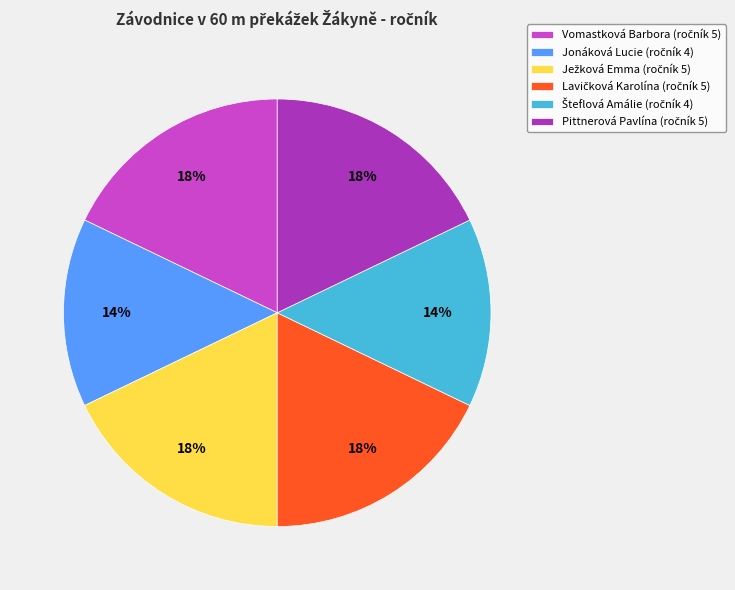

Is there any slice that represents more than half of the pie?

No